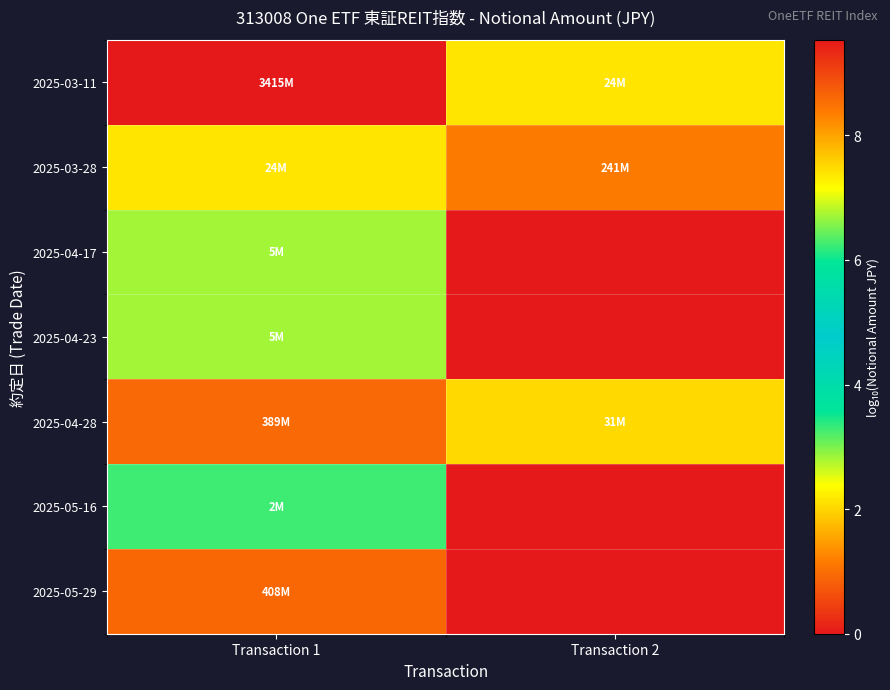

Reading left to right, extract all data points from this chart.

2025-03-11: Transaction 1=9.5	Transaction 2=7.4
2025-03-28: Transaction 1=7.4	Transaction 2=8.4
2025-04-17: Transaction 1=6.7	Transaction 2=0.0
2025-04-23: Transaction 1=6.7	Transaction 2=0.0
2025-04-28: Transaction 1=8.6	Transaction 2=7.5
2025-05-16: Transaction 1=6.2	Transaction 2=0.0
2025-05-29: Transaction 1=8.6	Transaction 2=0.0